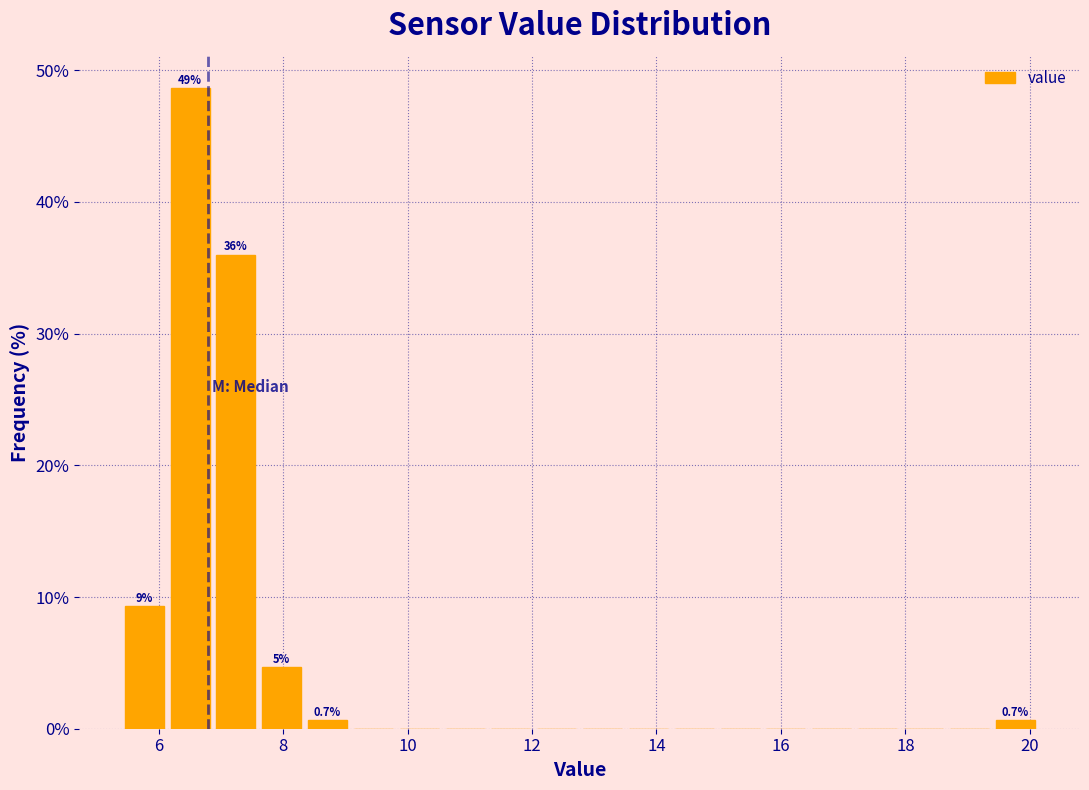

Around what value on the x-axis is the tallest bar? Give the approximate position of its centre, as read against the axis.

6.6